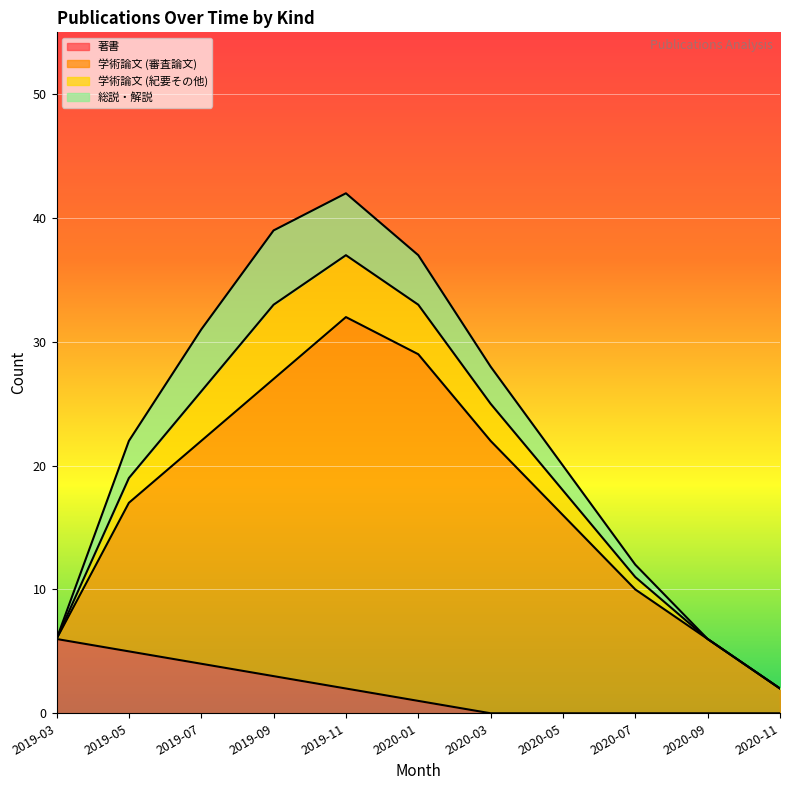

True or false: 学術論文 (審査論文) and 総説・解説 intersect in this chart.

False